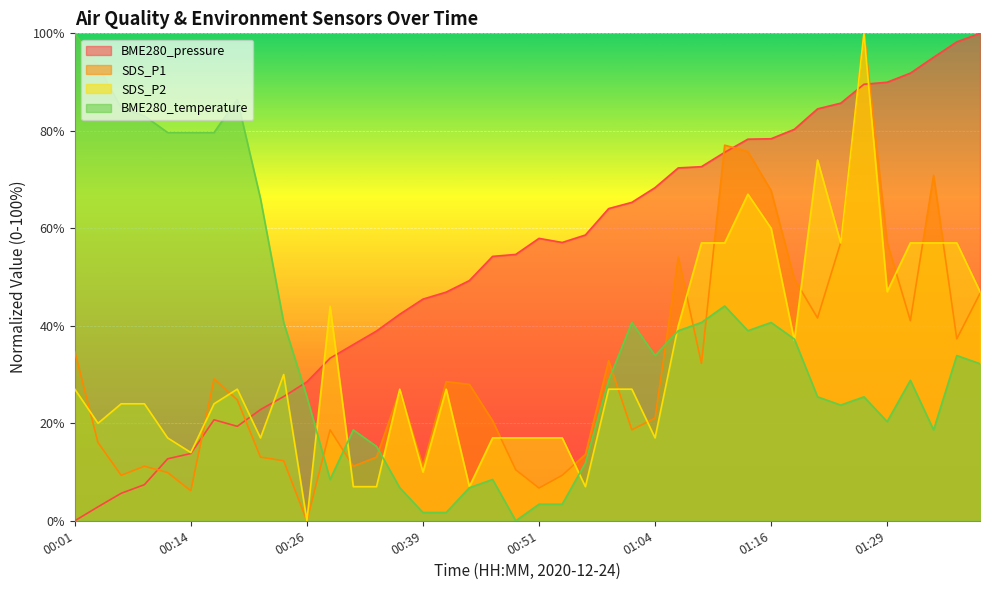

What is the value of the SDS_P1 point at the 33rd from the left?

41.6